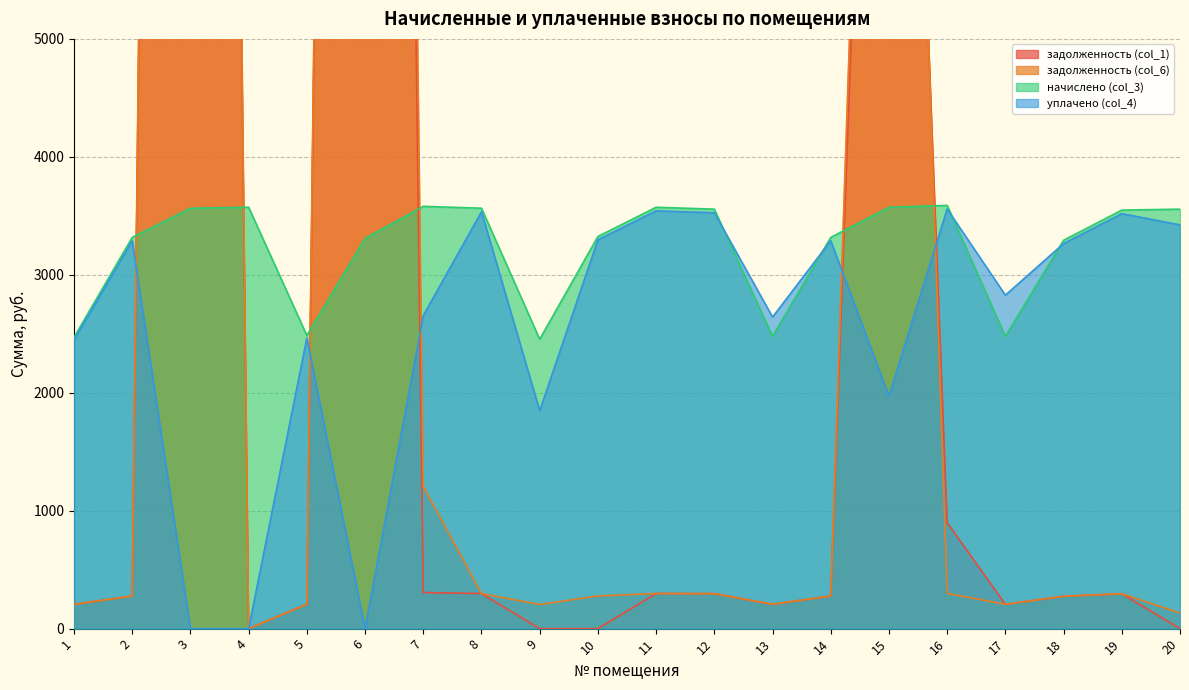

True or false: задолженность (col_6) has more than 1 interior local peaks.

True